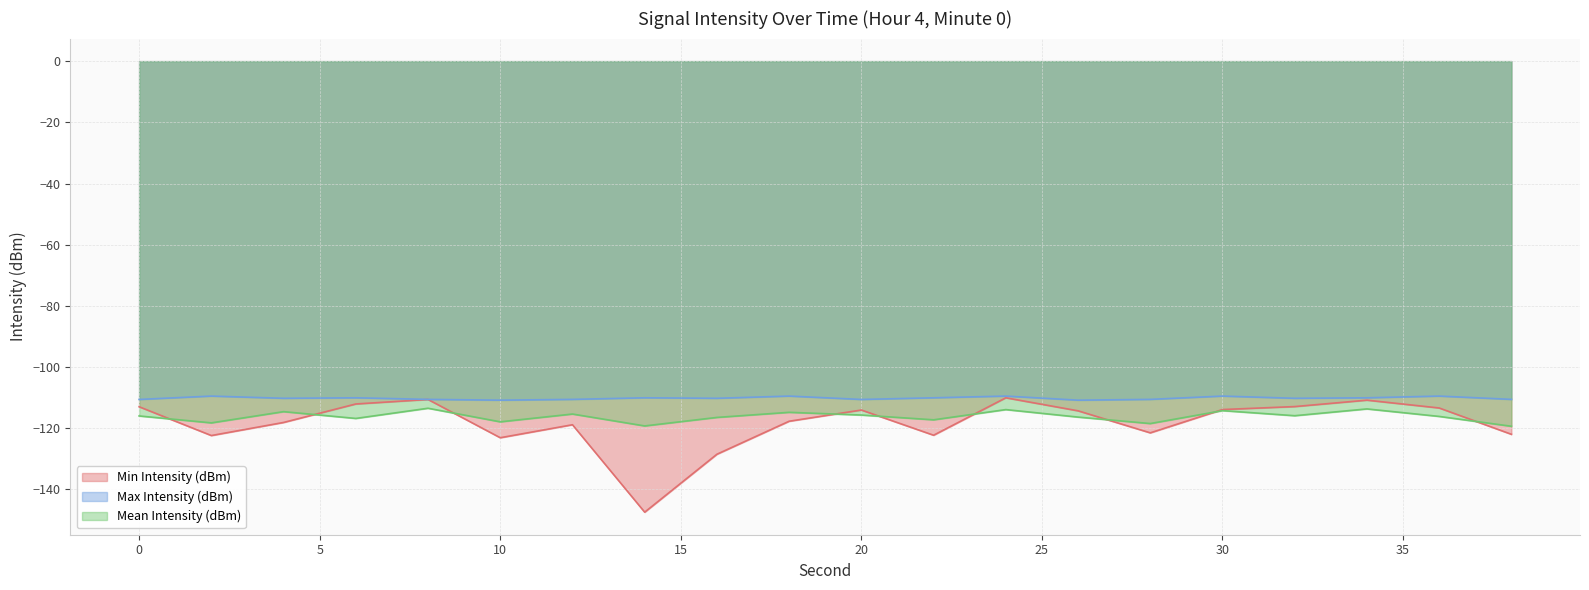

Which series changed the most between 28 and 36?

Min Intensity (dBm)